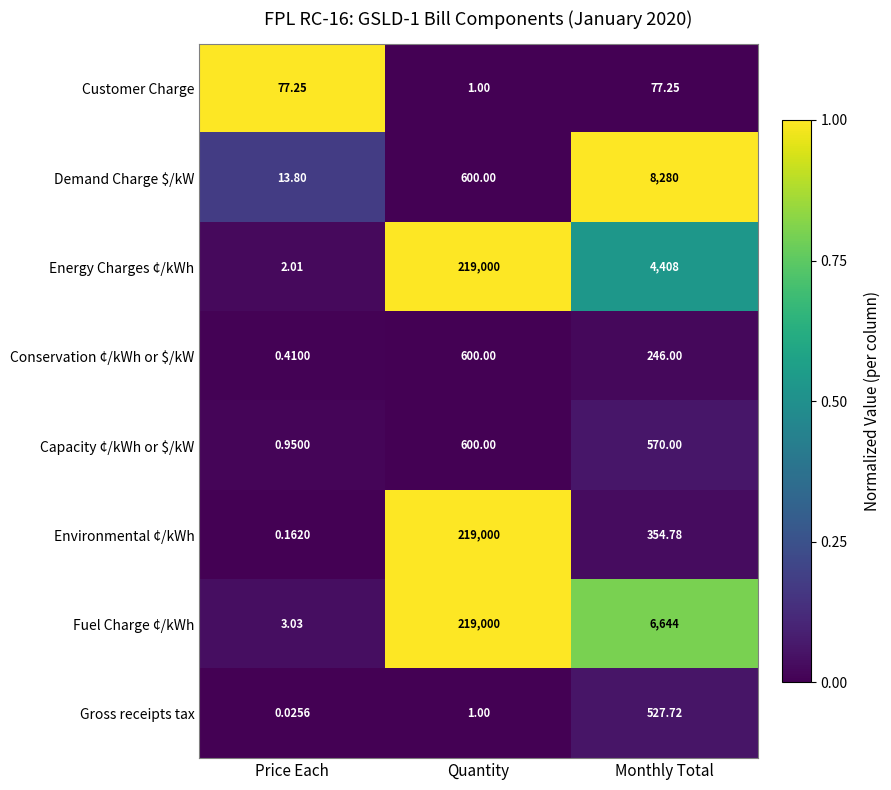

What is the difference between the highest and lowest values at Price Each?

77.2